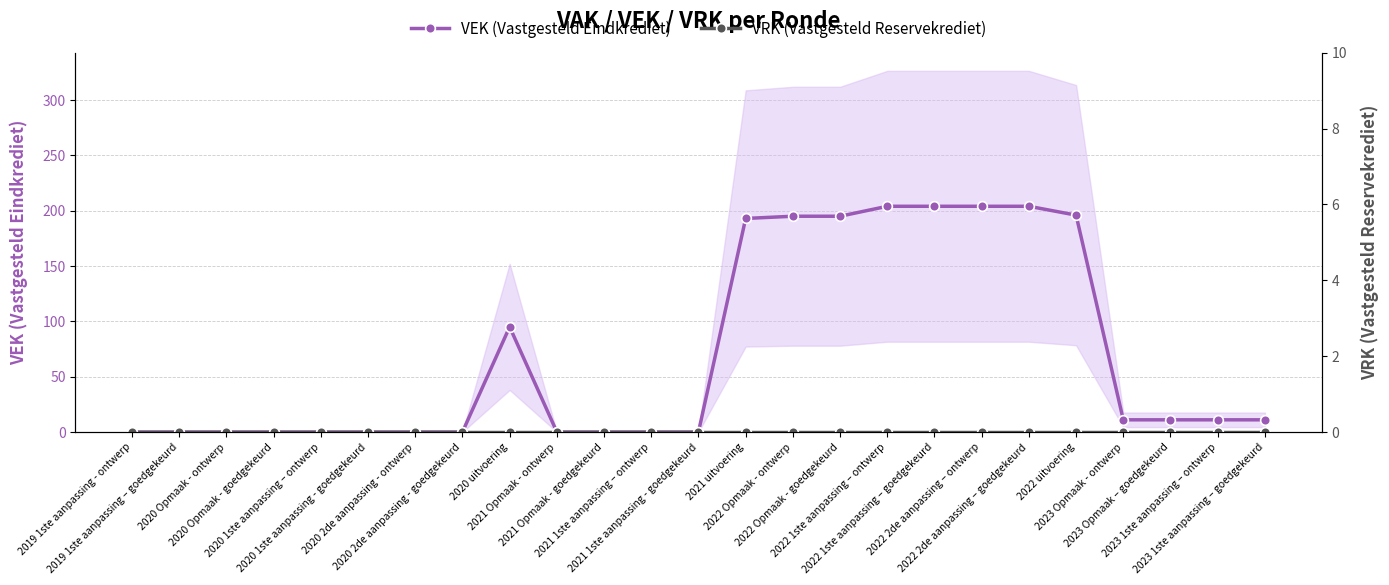

What is the sum of the VEK (Vastgesteld Eindkrediet) values at 2020 1ste aanpassing - goedgekeurd and 2023 Opmaak – goedgekeurd?

11